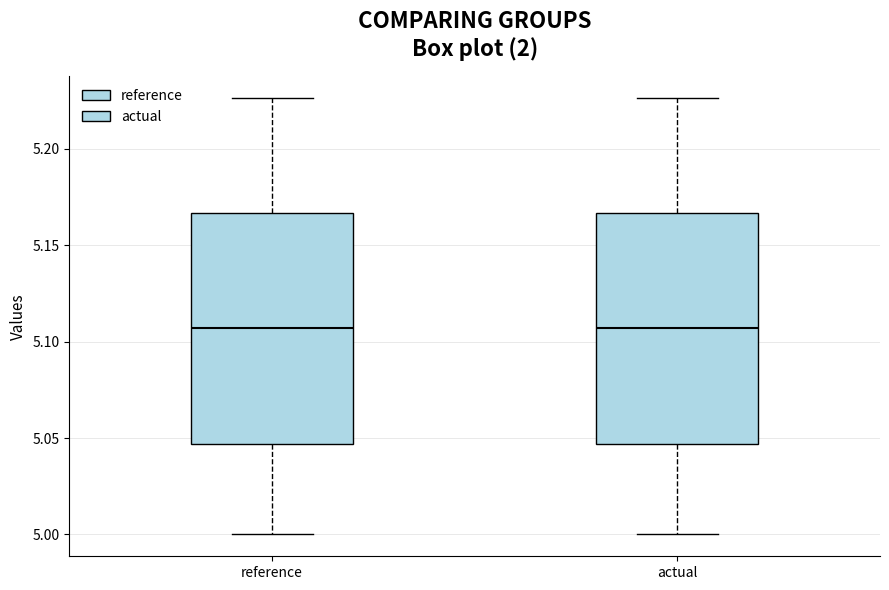

Reading left to right, read every box against the y-axis: the position of its median line, the range the box covers, and the ends of its whiskers. The values are not printed on the chart, so give them approximately, as read against the axis.

reference: median 5.105, box 5.045 to 5.165, whiskers 5.000 to 5.225
actual: median 5.105, box 5.045 to 5.165, whiskers 5.000 to 5.225